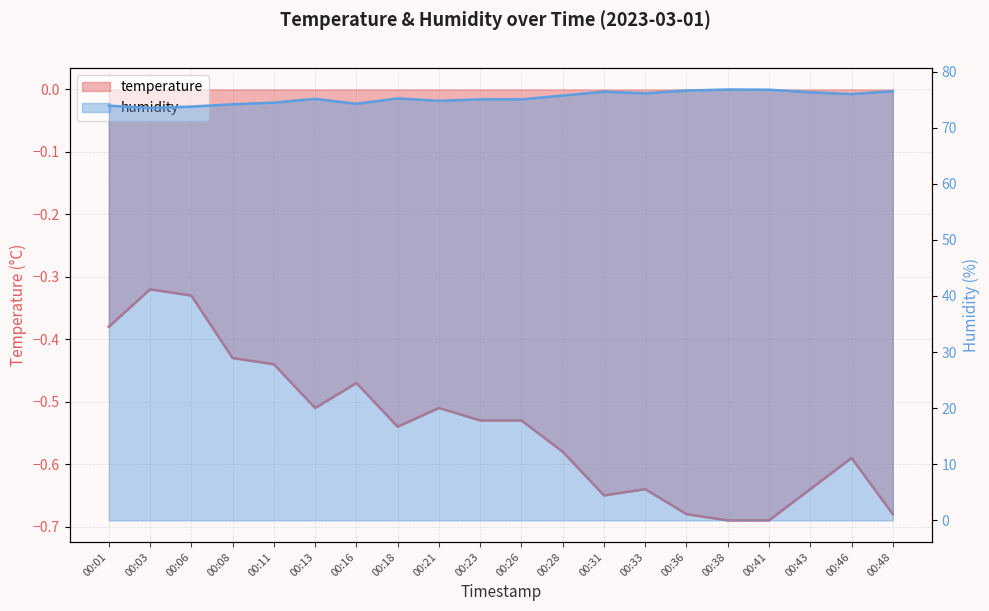

How many interior local valleys does the temperature series have?

3